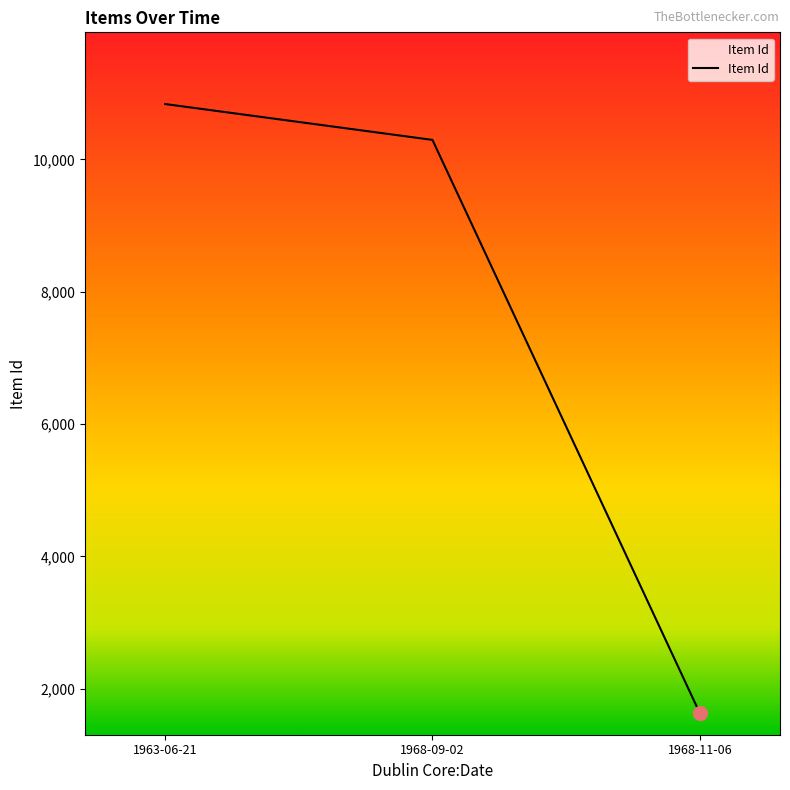

Does the chart have visible grid lines?

No